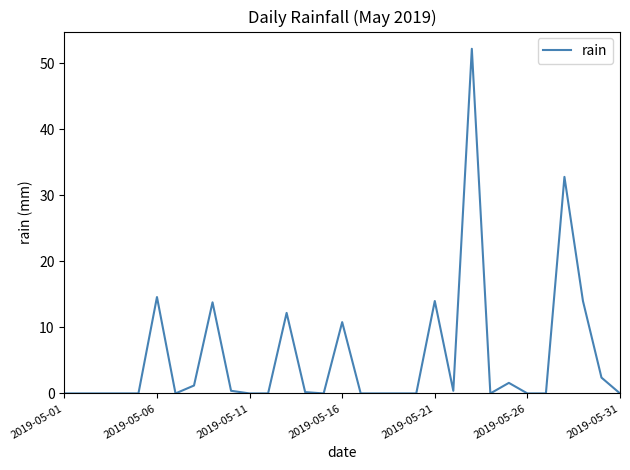

What is the greatest value displayed?

52.2